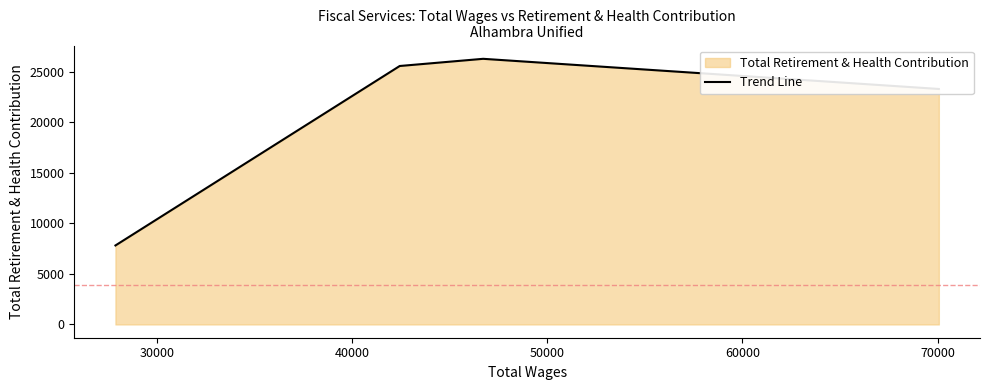

How many interior local peaks (higher than both neighbors) does the data have?

1